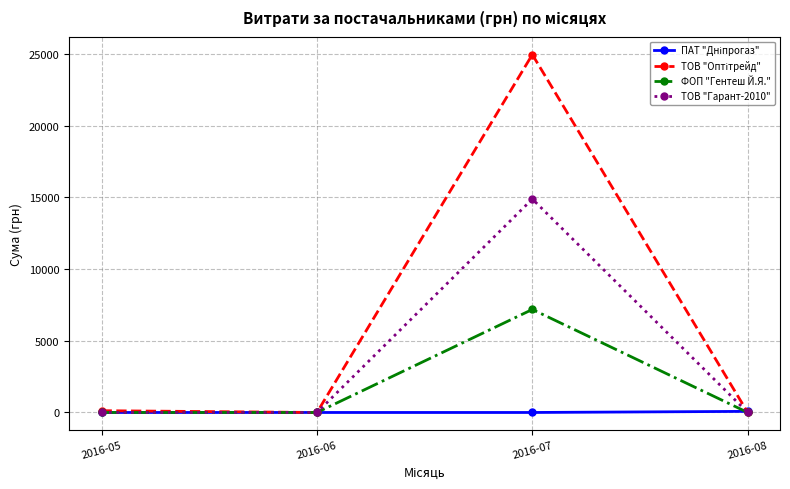

The value of ТОВ "Гарант-2010" at 2016-05 is 0.0. True or false?

True